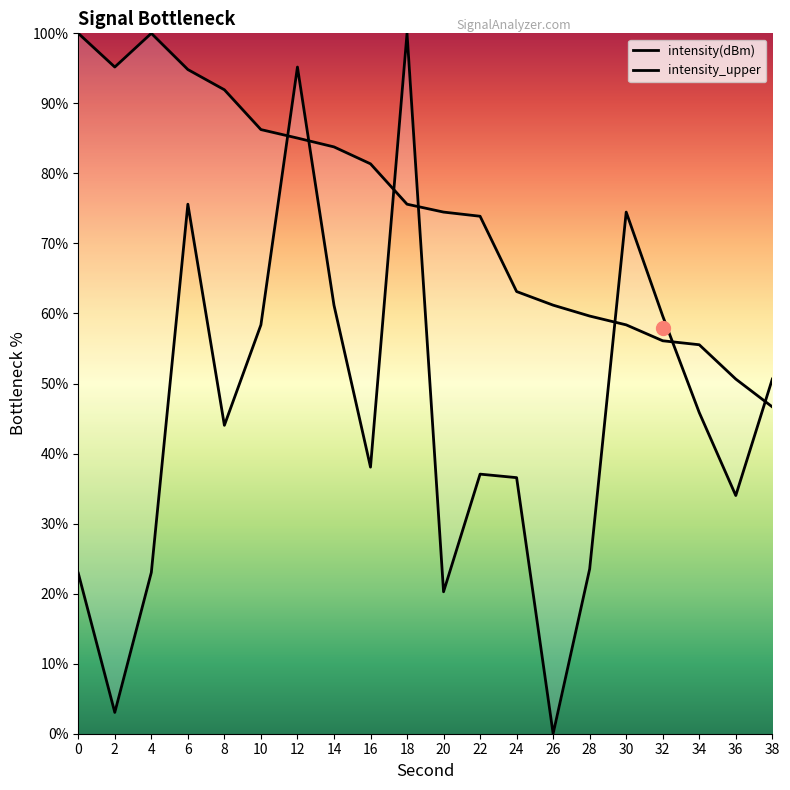

The intensity(dBm) series shows 34.9 at 28. True or false?

False